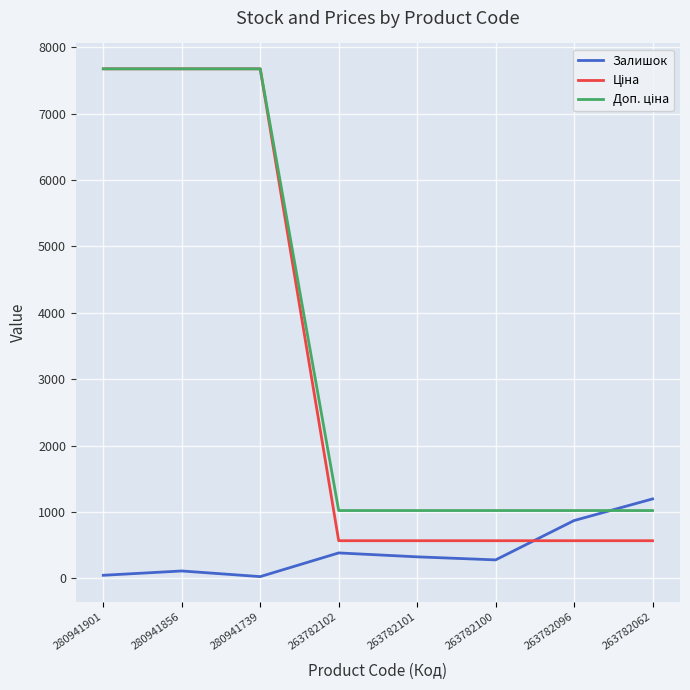

What is the difference between the maximum and second lowest values in the Залишок series?

1151.0